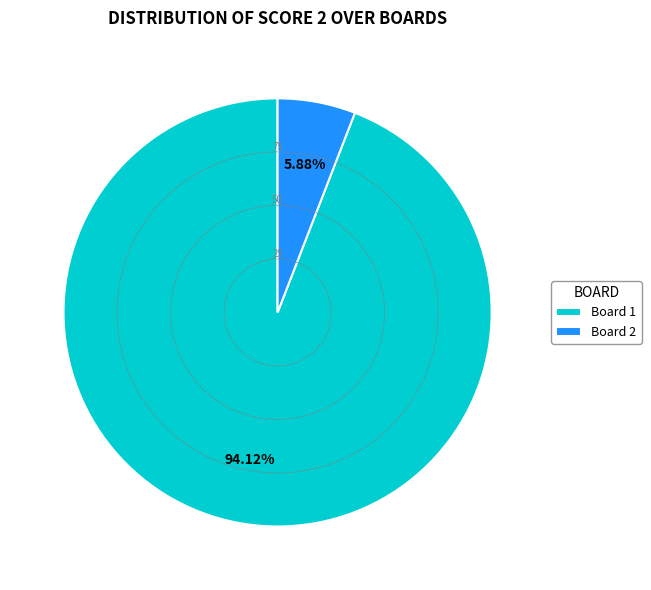

To the nearest percent, what is the combined percentage of Board 2 and Board 1?

100%